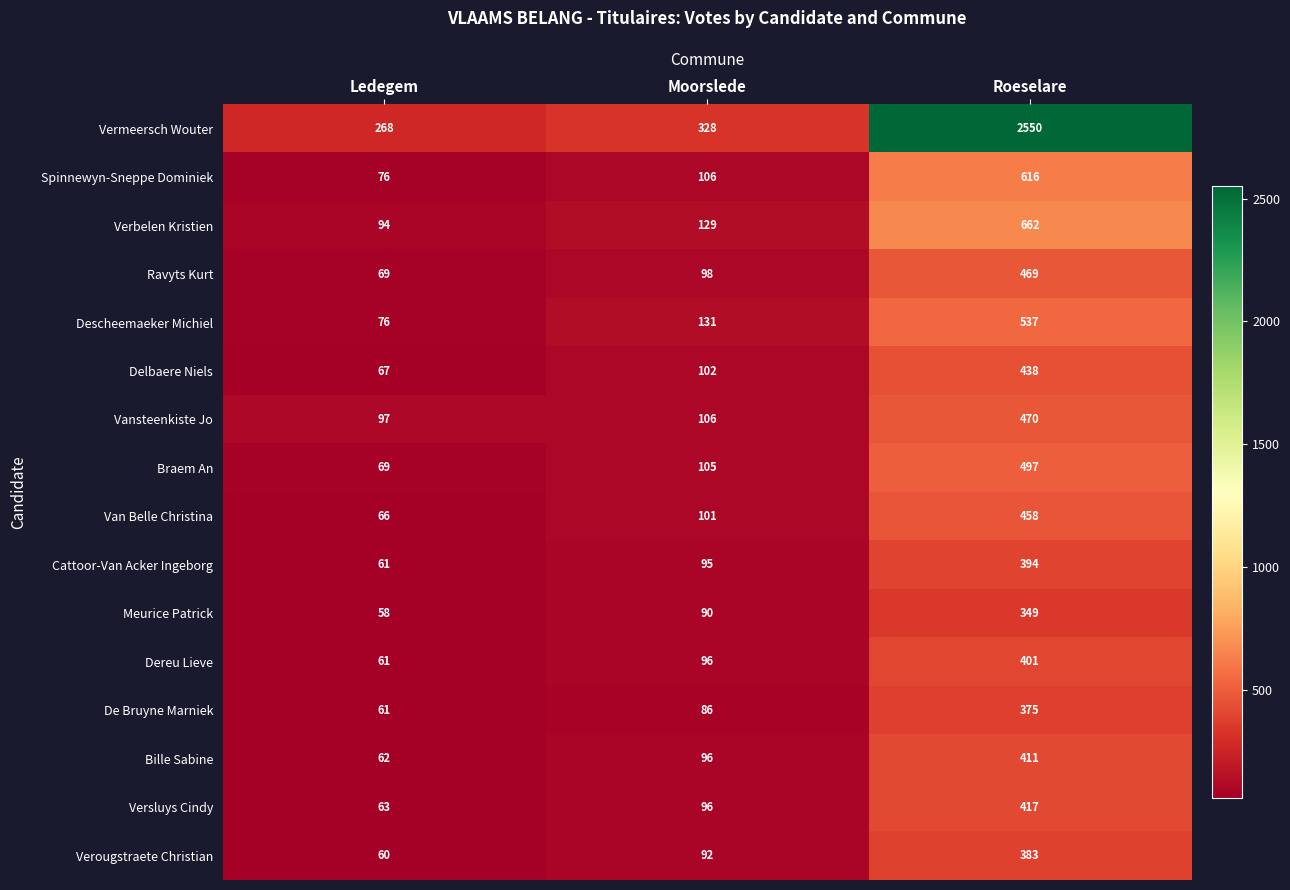

How many distinct data groups are displayed?

16